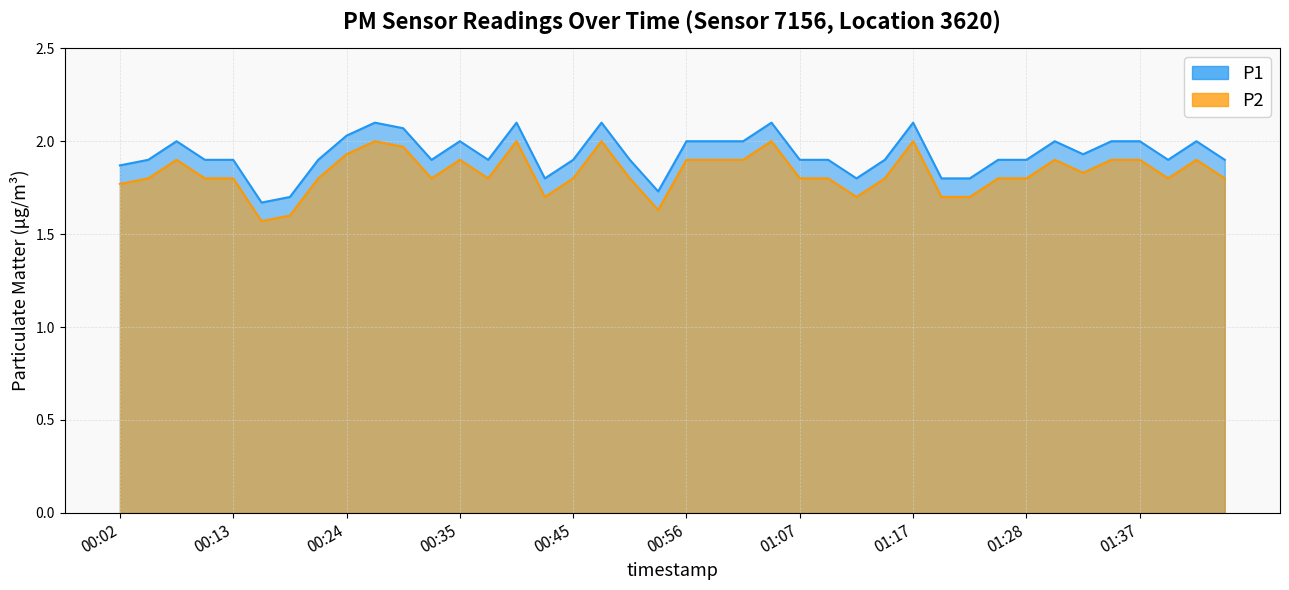

Reading left to right, list all the values displayed in this chart.

P1: 1.9	1.9	2.0	1.9	1.9	1.7	1.7	1.9	2.0	2.1	2.1	1.9	2.0	1.9	2.1	1.8	1.9	2.1	1.9	1.7	2.0	2.0	2.0	2.1	1.9	1.9	1.8	1.9	2.1	1.8	1.8	1.9	1.9	2.0	1.9	2.0	2.0	1.9	2.0	1.9
P2: 1.8	1.8	1.9	1.8	1.8	1.6	1.6	1.8	1.9	2.0	2.0	1.8	1.9	1.8	2.0	1.7	1.8	2.0	1.8	1.6	1.9	1.9	1.9	2.0	1.8	1.8	1.7	1.8	2.0	1.7	1.7	1.8	1.8	1.9	1.8	1.9	1.9	1.8	1.9	1.8